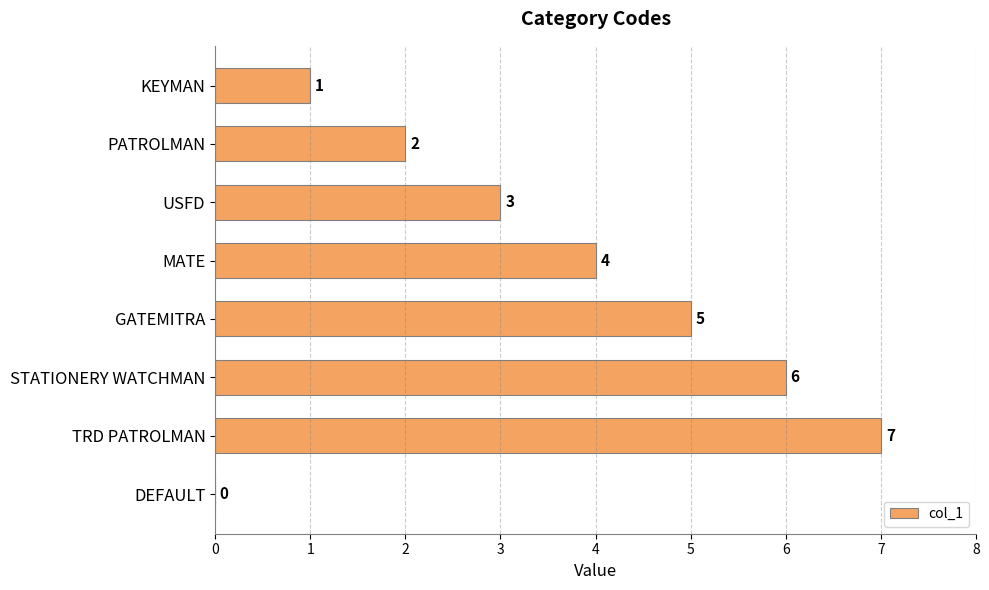

Reading top to bottom, list all the values displayed in this chart.

KEYMAN=1	PATROLMAN=2	USFD=3	MATE=4	GATEMITRA=5	STATIONERY WATCHMAN=6	TRD PATROLMAN=7	DEFAULT=0